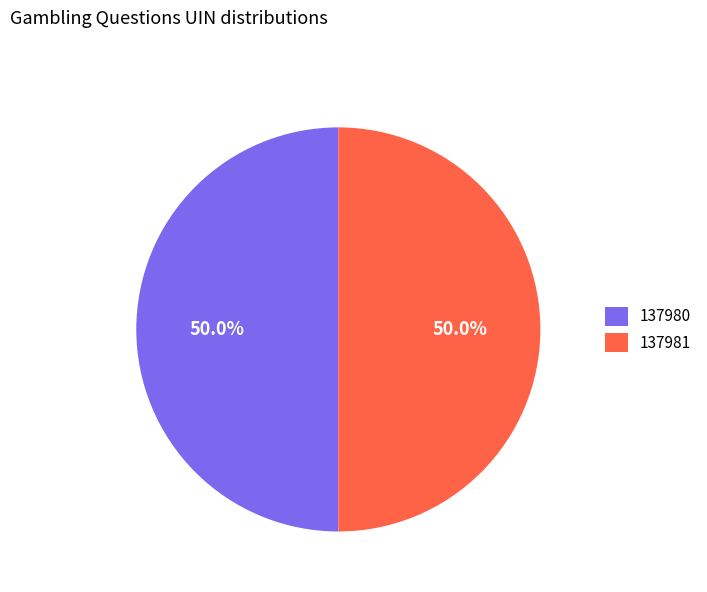

Approximately how many times larger is the value at 137980 compared to 137981?

1.0